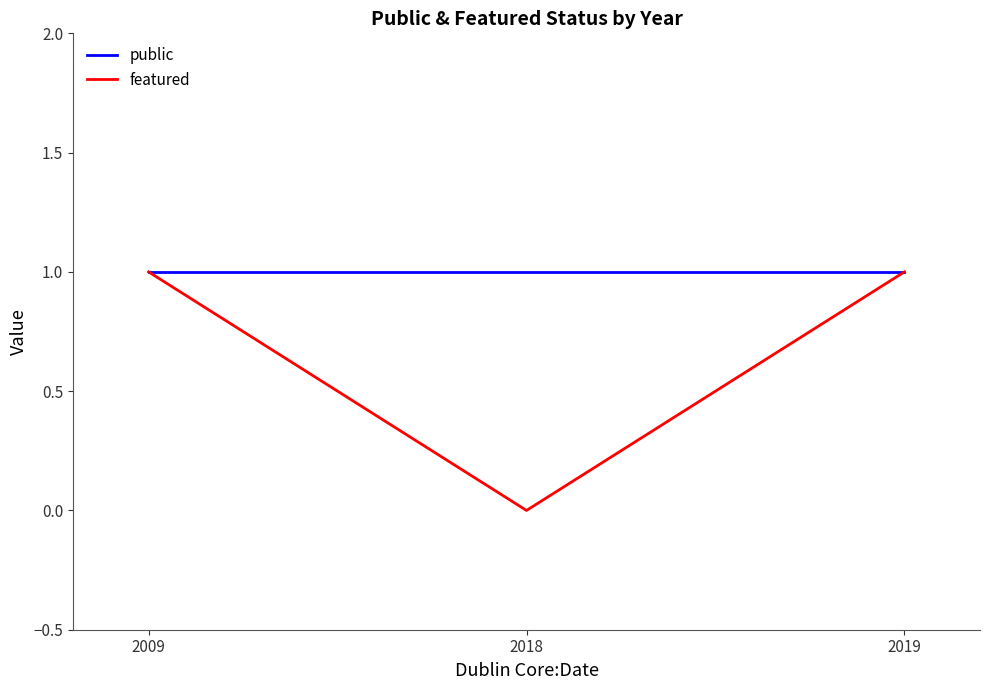

List the series in order of their overall mean, highest first.

public, featured